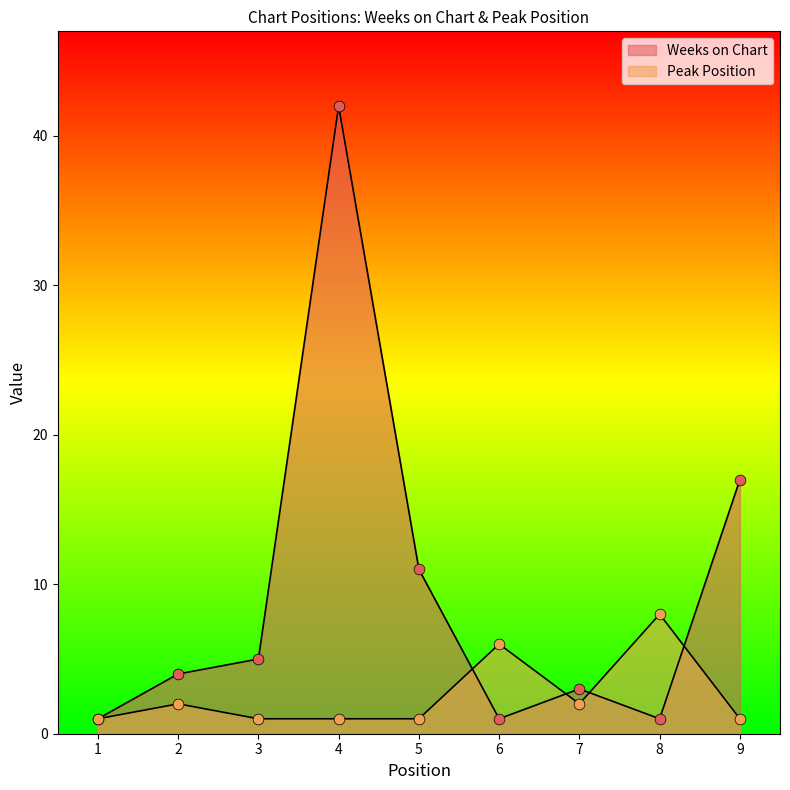

At how many categories does at least one series exceed 14?

2